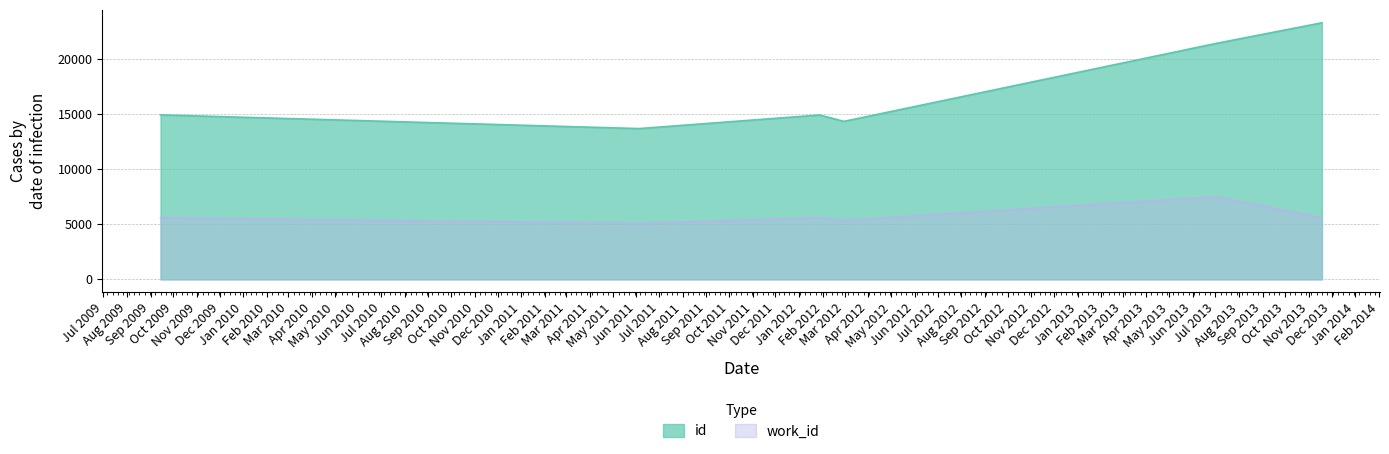

True or false: id and work_id intersect in this chart.

False